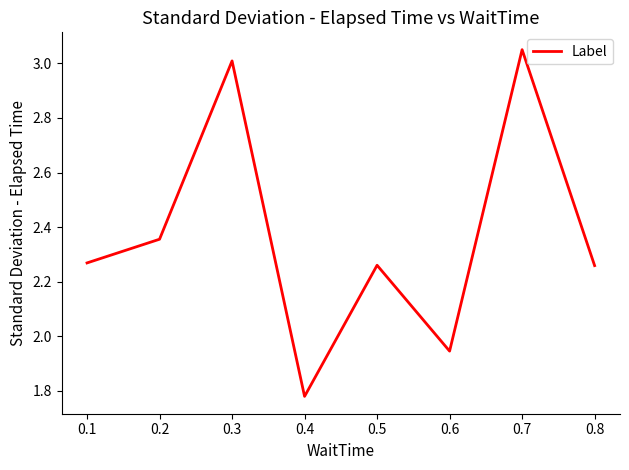

Where is the data nearest to the value 2?

0.6